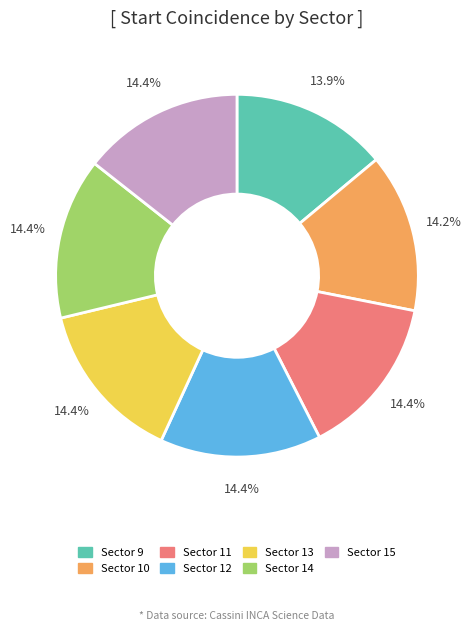

Count the number of slices in the pie.

7